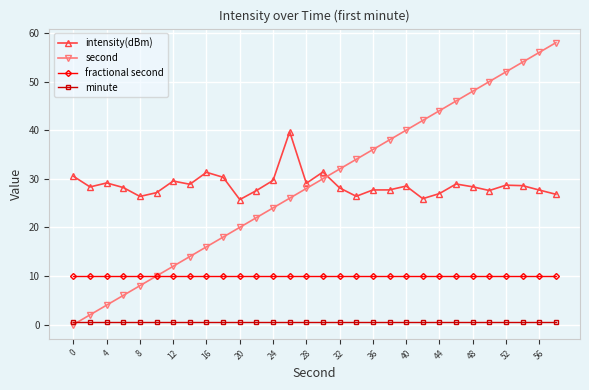

Does the chart display data point markers on the line(s)?

Yes